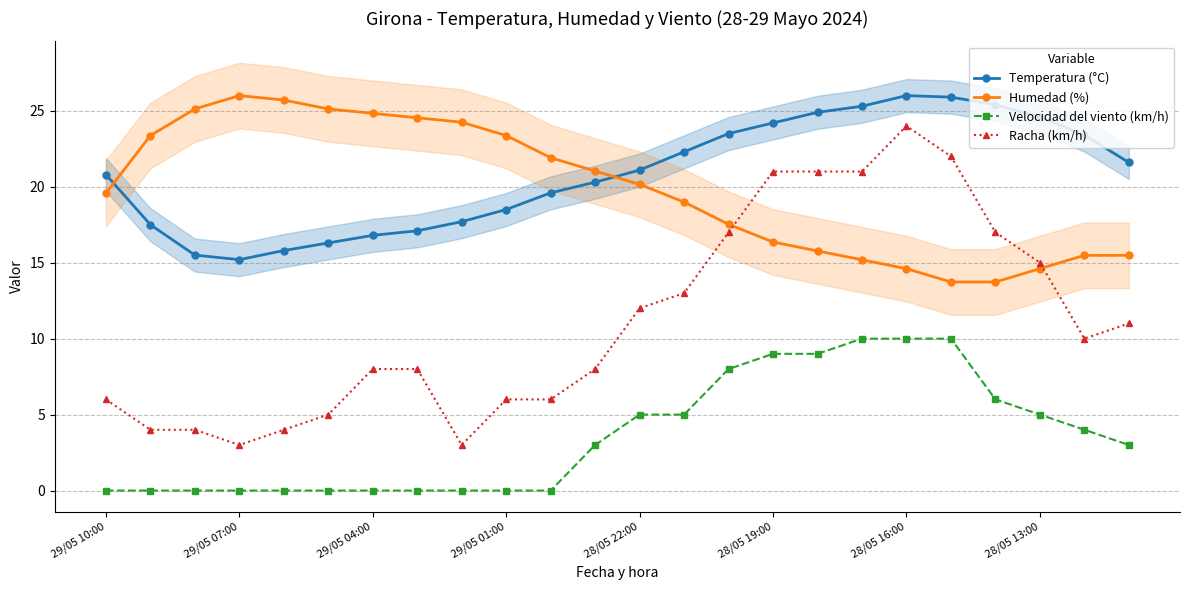

True or false: Velocidad del viento (km/h) has a value of 0.0 at 29/05 04:00.

True